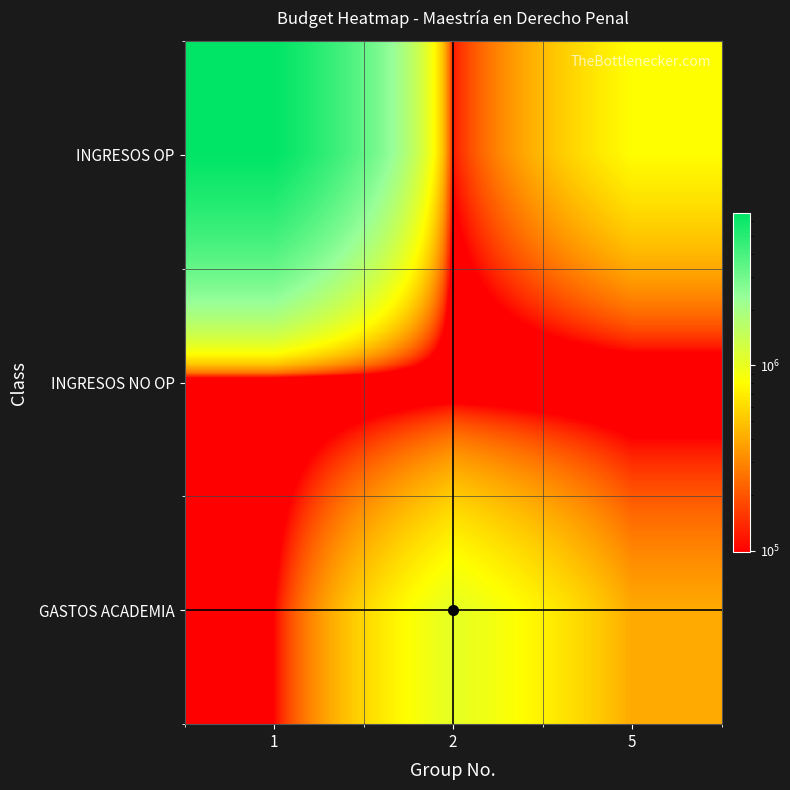

At 1, list the series in order from largest to smallest.

INGRESOS OP, GASTOS ACADEMIA, INGRESOS NO OP